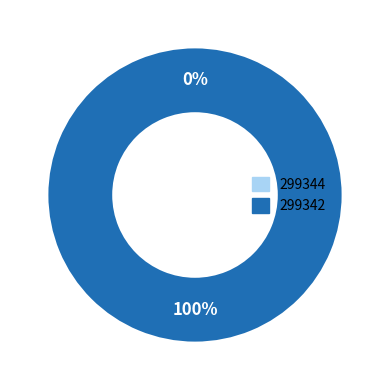

To the nearest percent, what is the difference between the 299342 and 299344 slice percentages?

100%